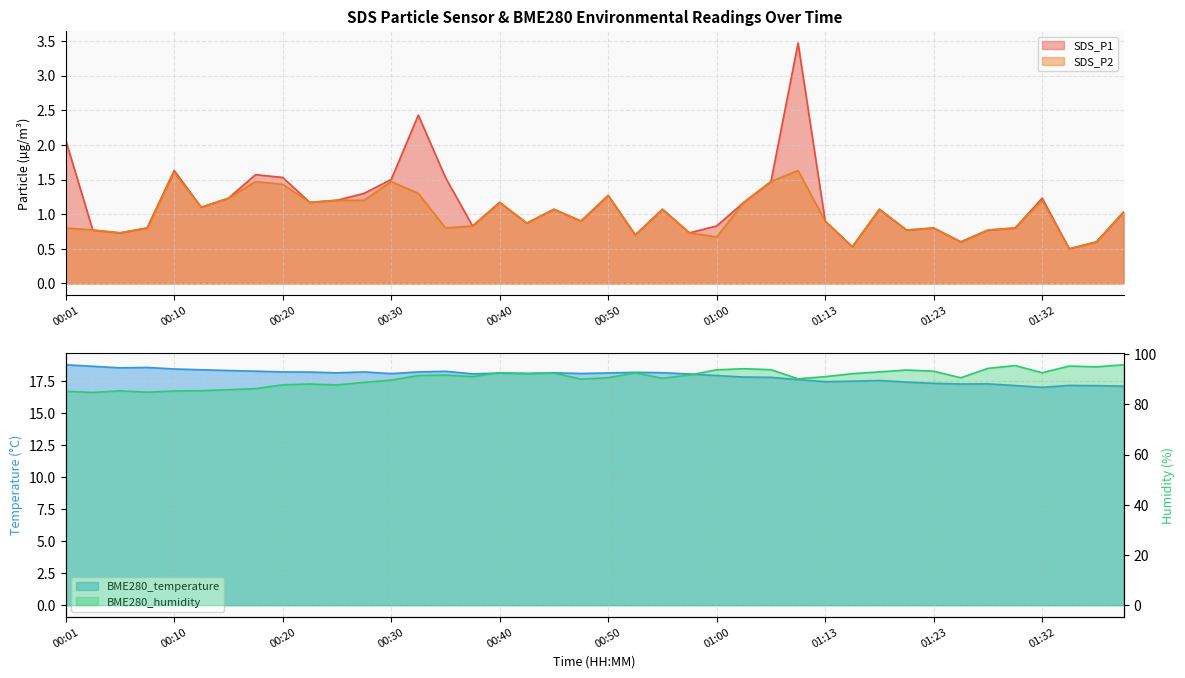

What is the label of the 12th point from the left?

00:28